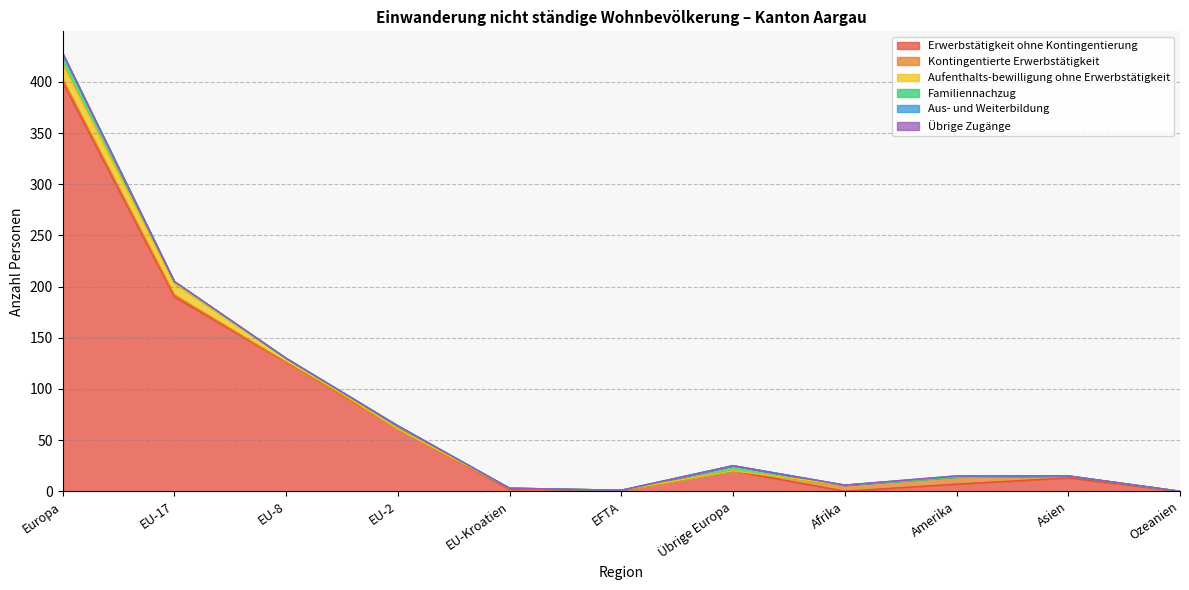

Rank the series by their maximum value, from lowest to highest.

Übrige Zugänge, Aus- und Weiterbildung, Kontingentierte Erwerbstätigkeit, Familiennachzug, Aufenthalts-bewilligung ohne Erwerbstätigkeit, Erwerbstätigkeit ohne Kontingentierung